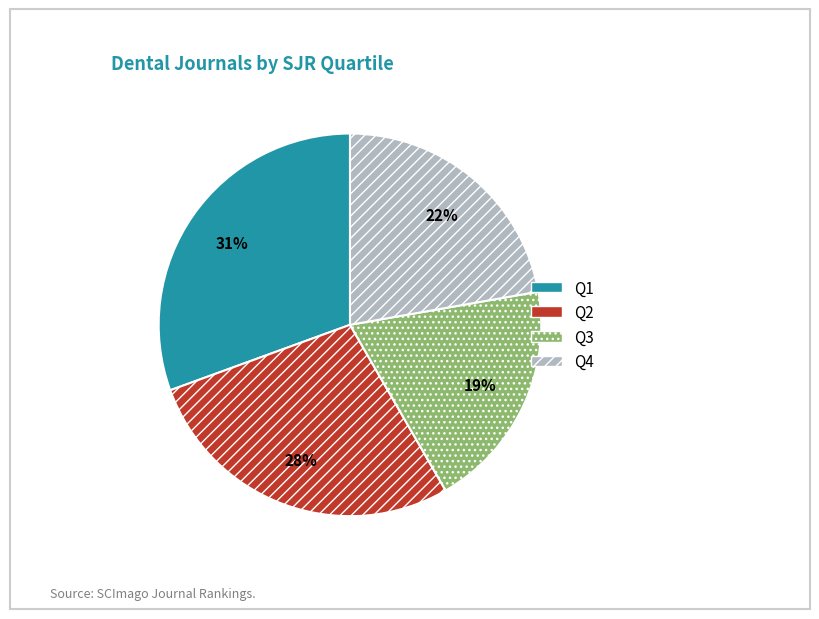

To the nearest percent, what is the combined percentage of Q4 and Q1?

53%